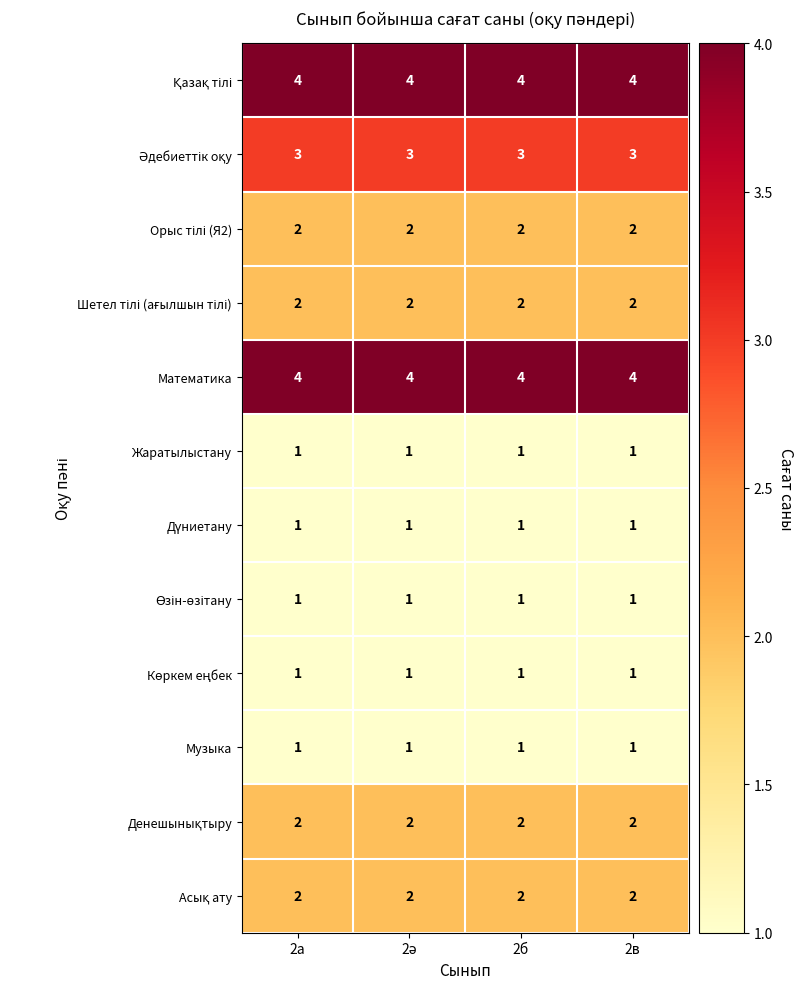

What is the minimum value for Математика?

4